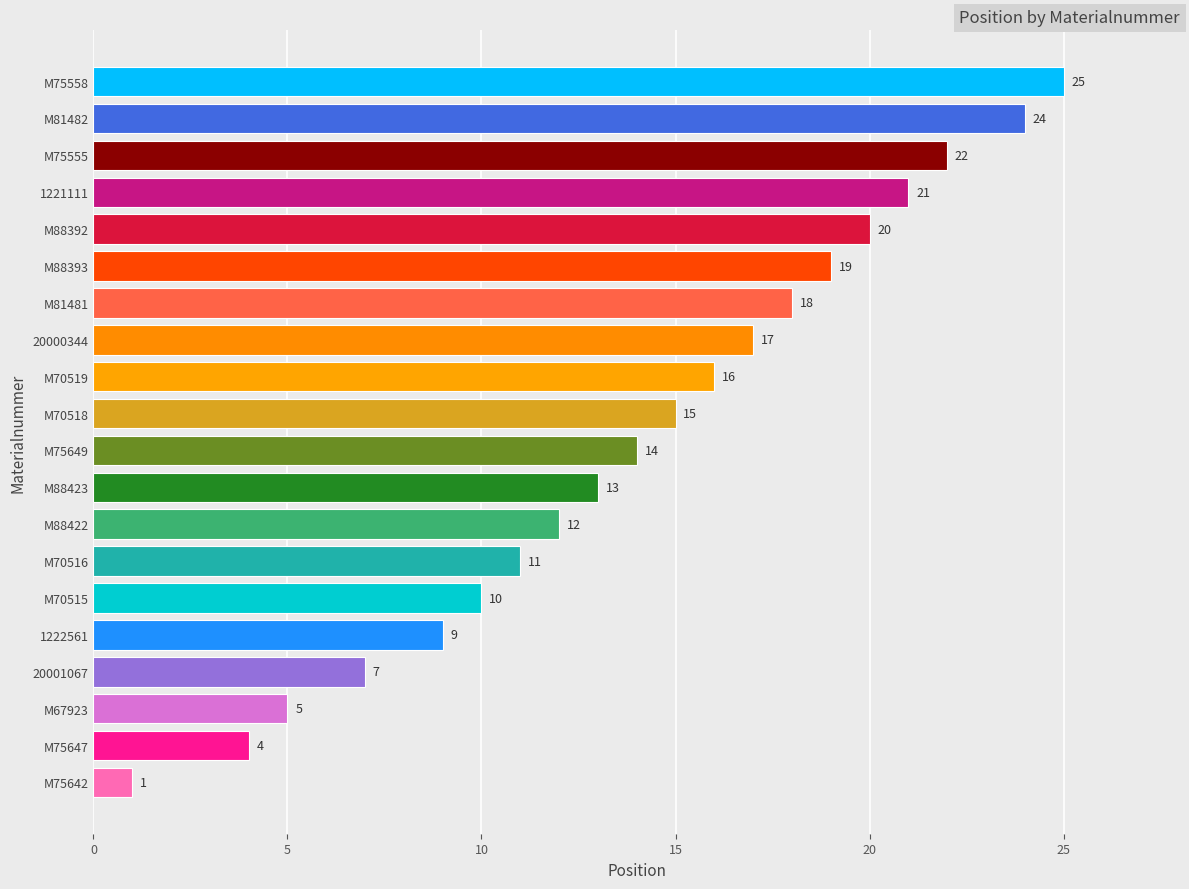

Reading top to bottom, transcribe all the data shown in this chart.

M75558=25	M81482=24	M75555=22	1221111=21	M88392=20	M88393=19	M81481=18	20000344=17	M70519=16	M70518=15	M75649=14	M88423=13	M88422=12	M70516=11	M70515=10	1222561=9	20001067=7	M67923=5	M75647=4	M75642=1